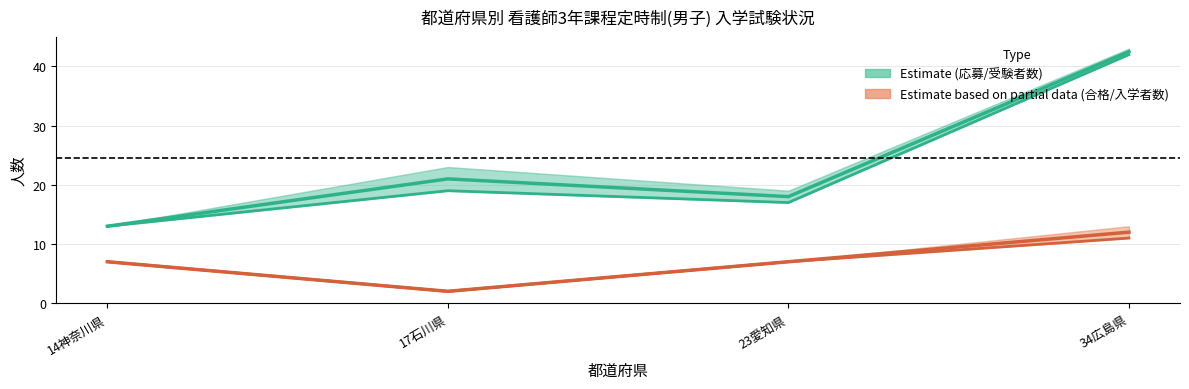

What are all the series names shown in the legend?

Estimate (応募/受験者数), Estimate based on partial data (合格/入学者数)